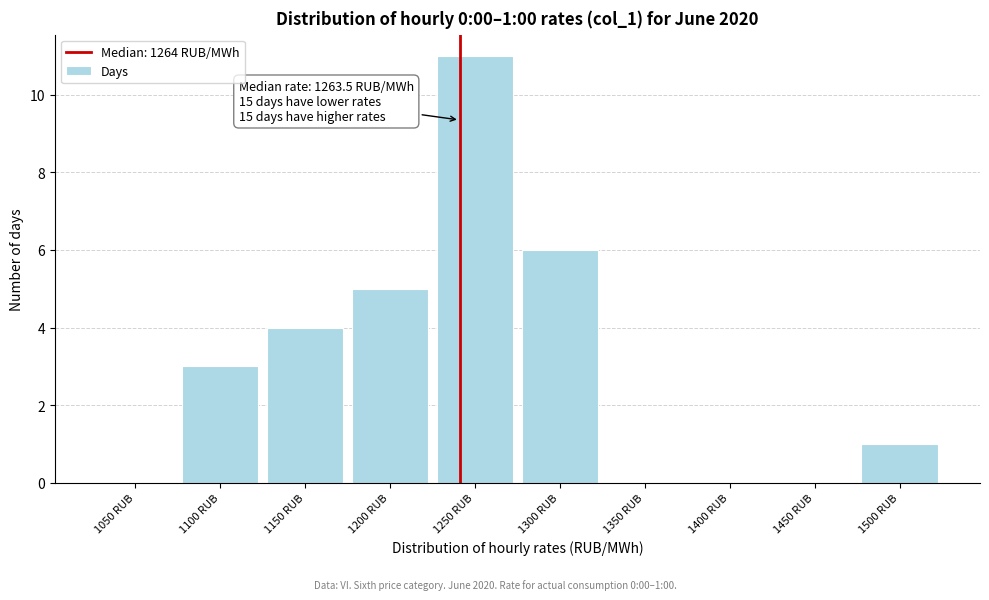

Reading left to right, what are all the values shown in this chart?

1050 RUB=0	1100 RUB=3	1150 RUB=4	1200 RUB=5	1250 RUB=11	1300 RUB=6	1350 RUB=0	1400 RUB=0	1450 RUB=0	1500 RUB=1